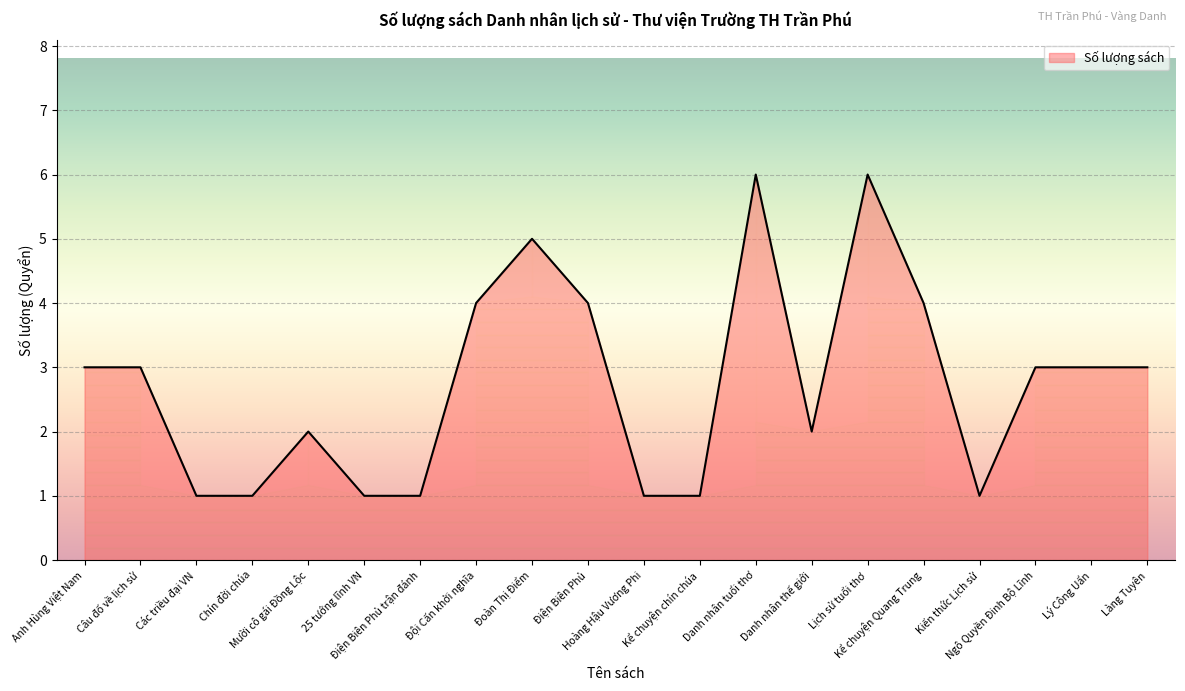

What is the sum of the values at Mười cô gái Đồng Lộc and Hoàng Hậu Vương Phi?

3